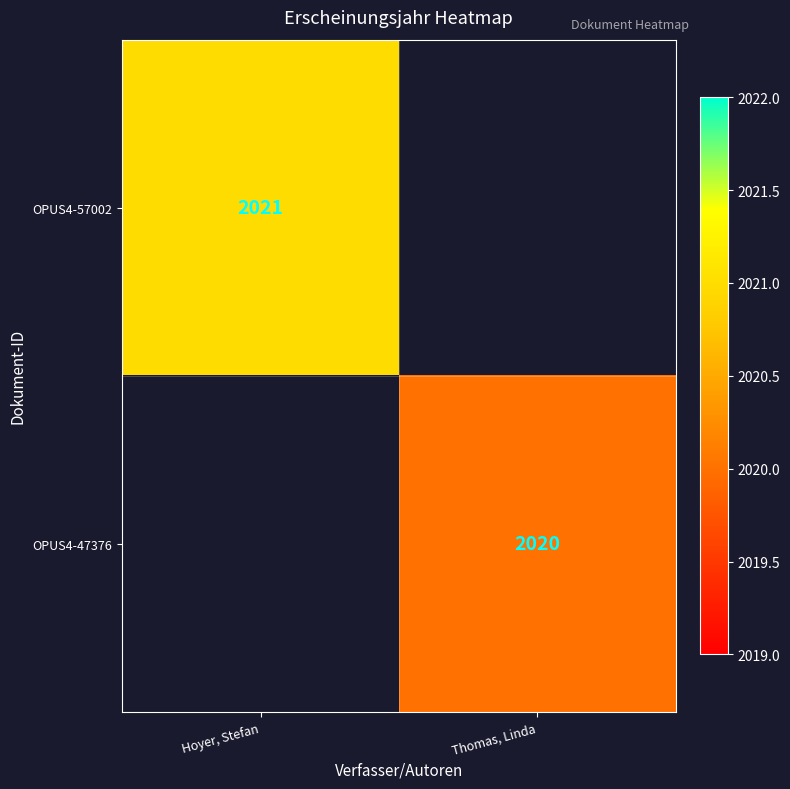

At which category is the sum across all series the highest?

Hoyer, Stefan